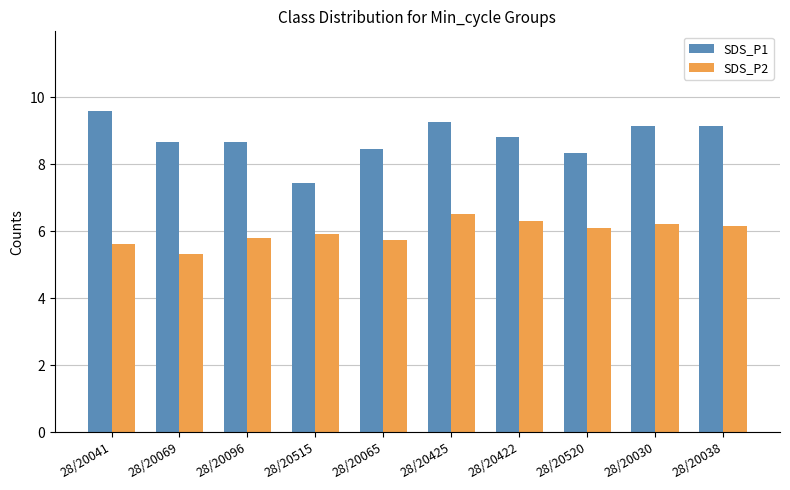

True or false: SDS_P2 has a value of 6.1 at 28/20520.

True